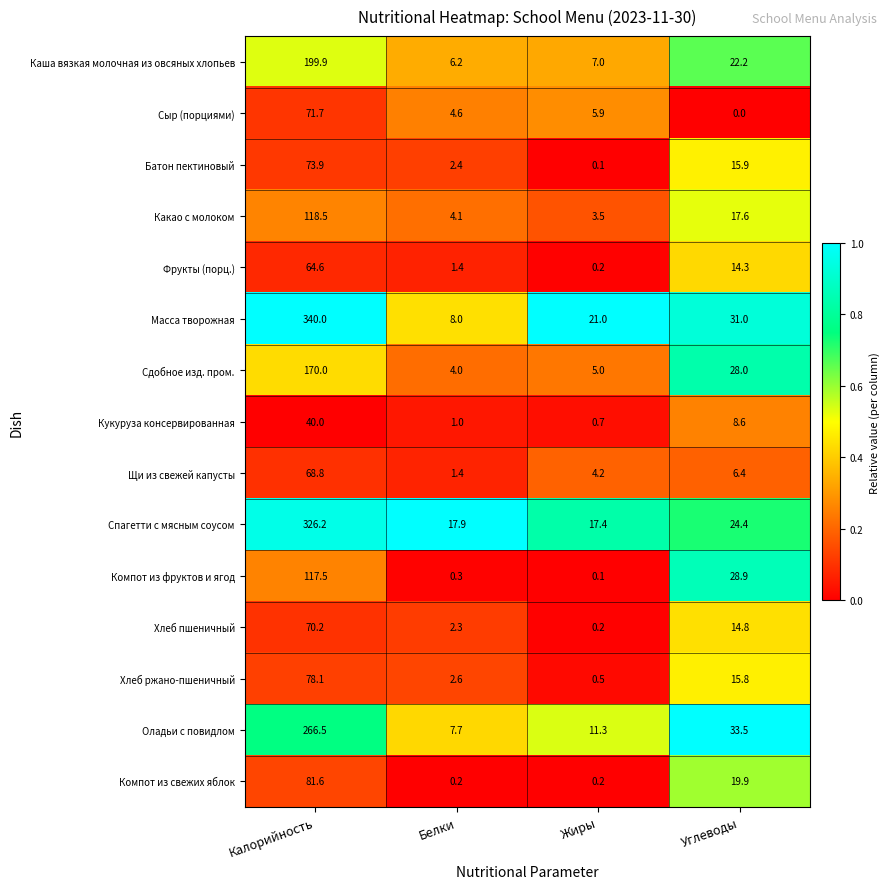

At how many categories does at least one series exceed 0?

4